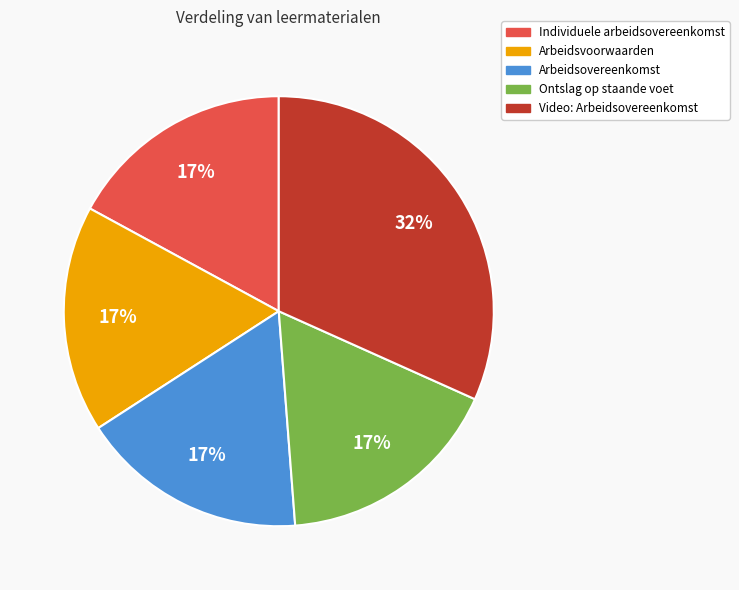

Is there any slice that represents more than half of the pie?

No